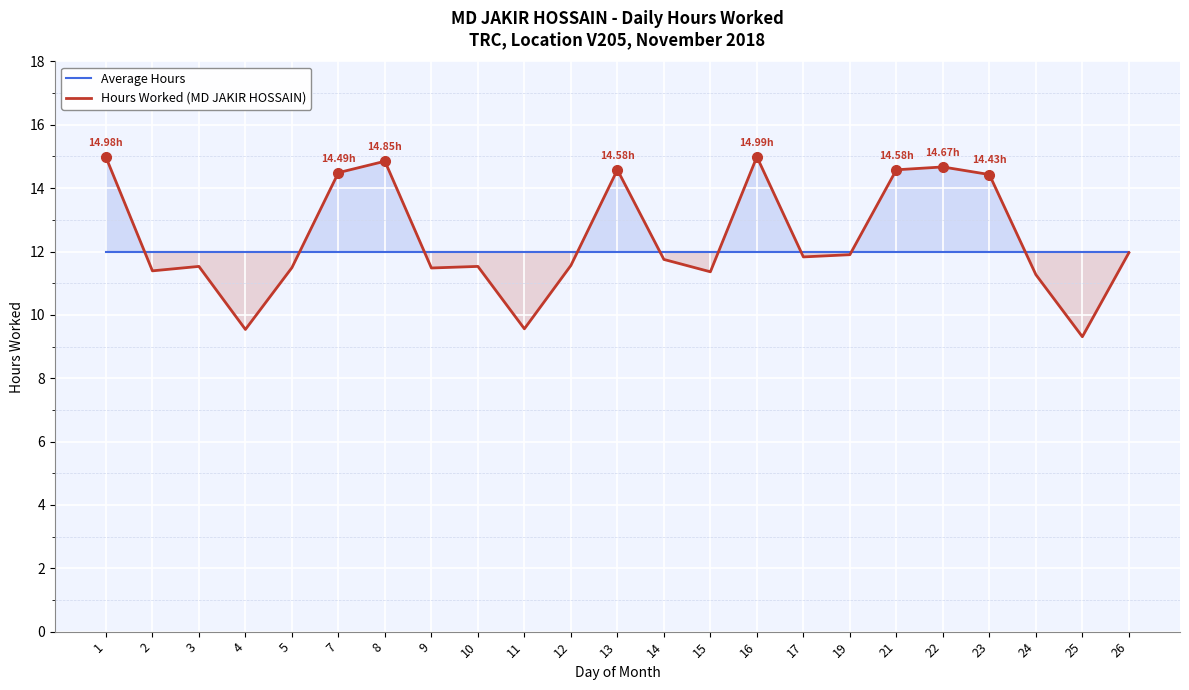

Is it true that Average Hours equals 12.0 at 4?

True